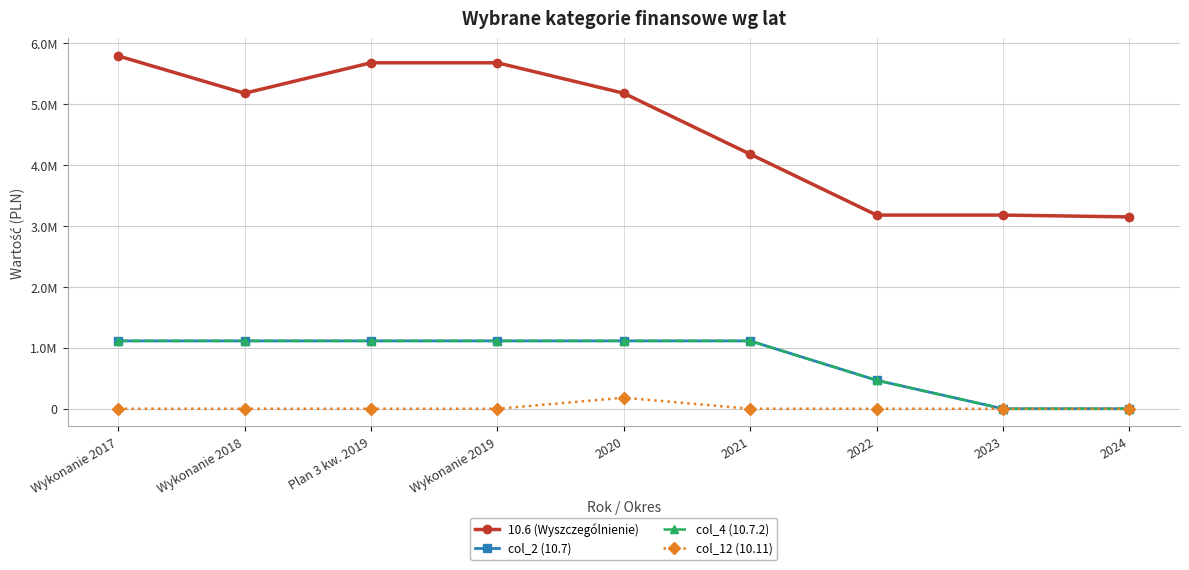

What is the maximum value for 10.6 (Wyszczególnienie)?

5791396